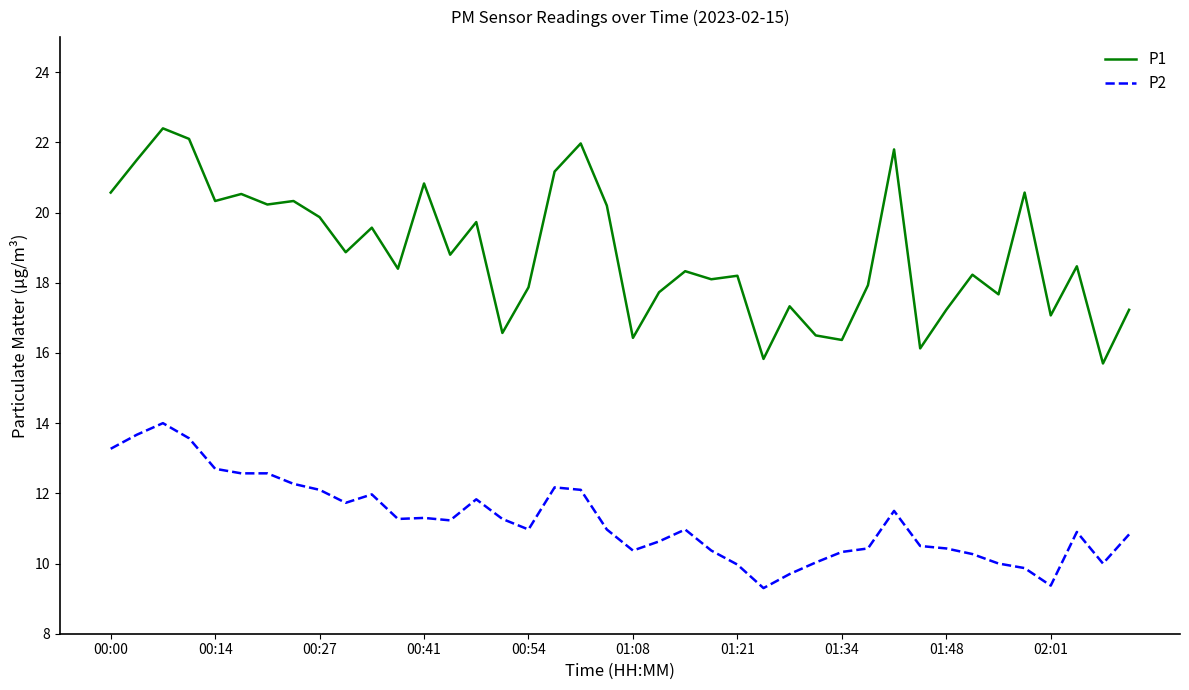

What is the highest value of the P2 series?

14.0